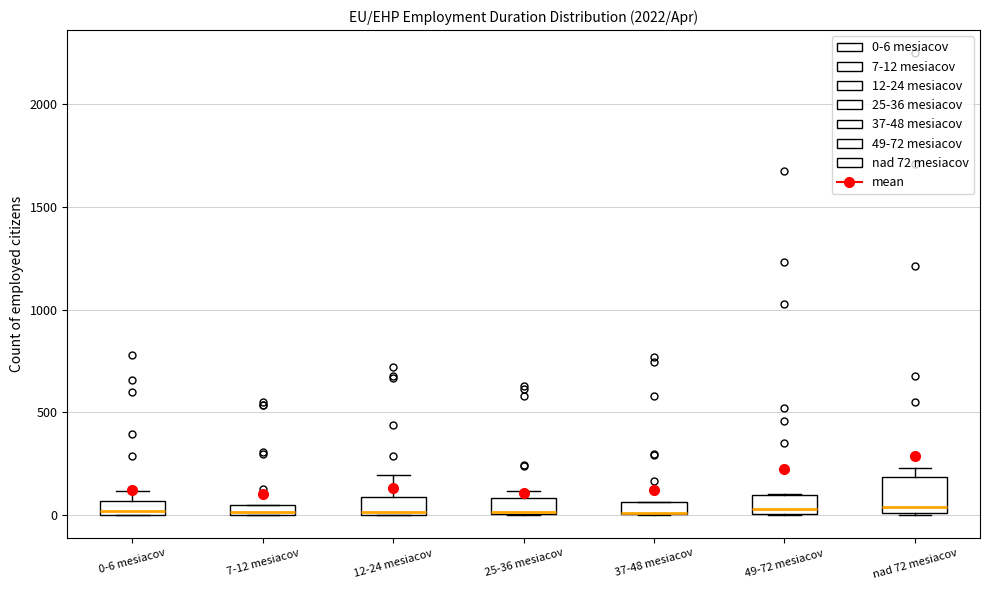

Comparing the boxes themselves (not the whiskers), which one is the tallest?

nad 72 mesiacov